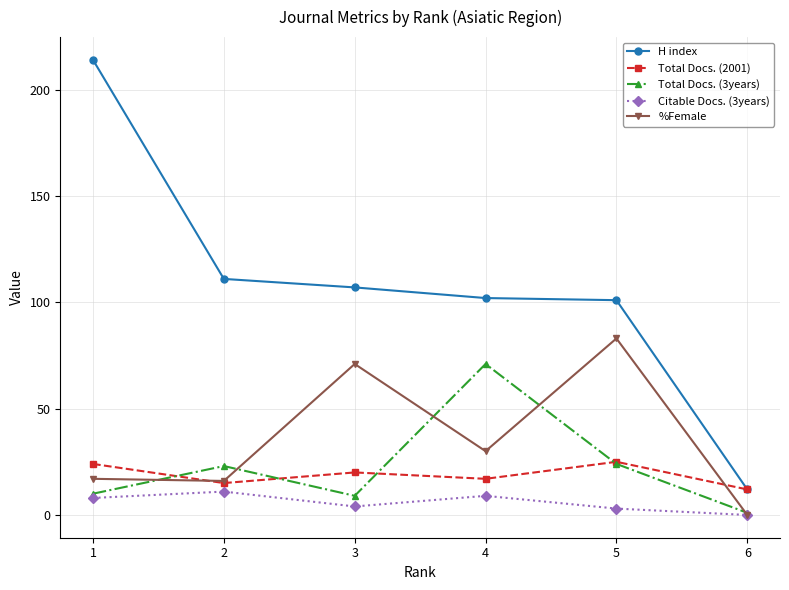

What is the value of the %Female point at the 1st from the left?

17